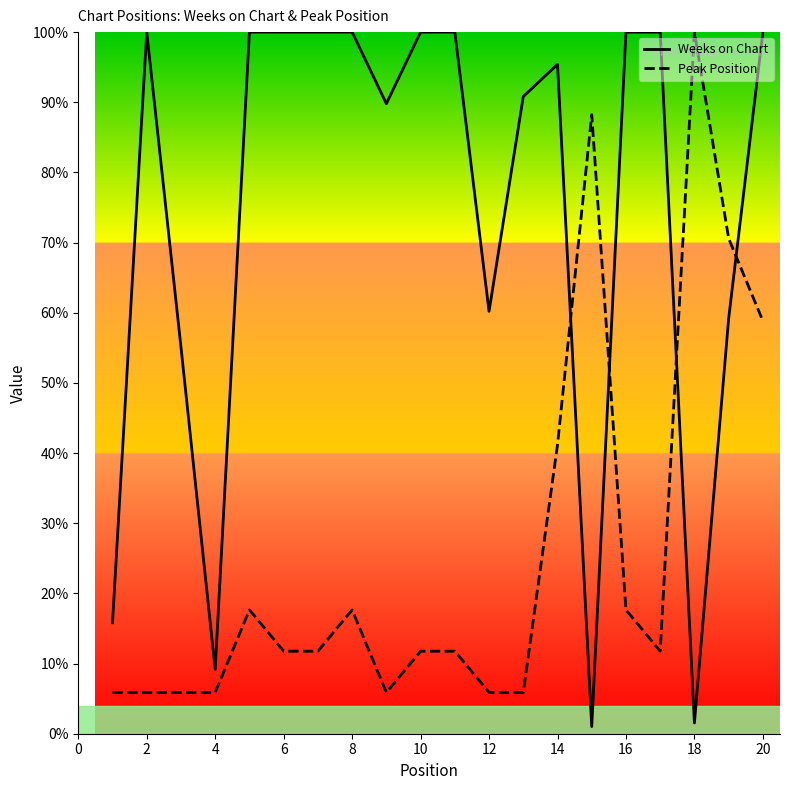

At which category is the sum across all series the highest?

20